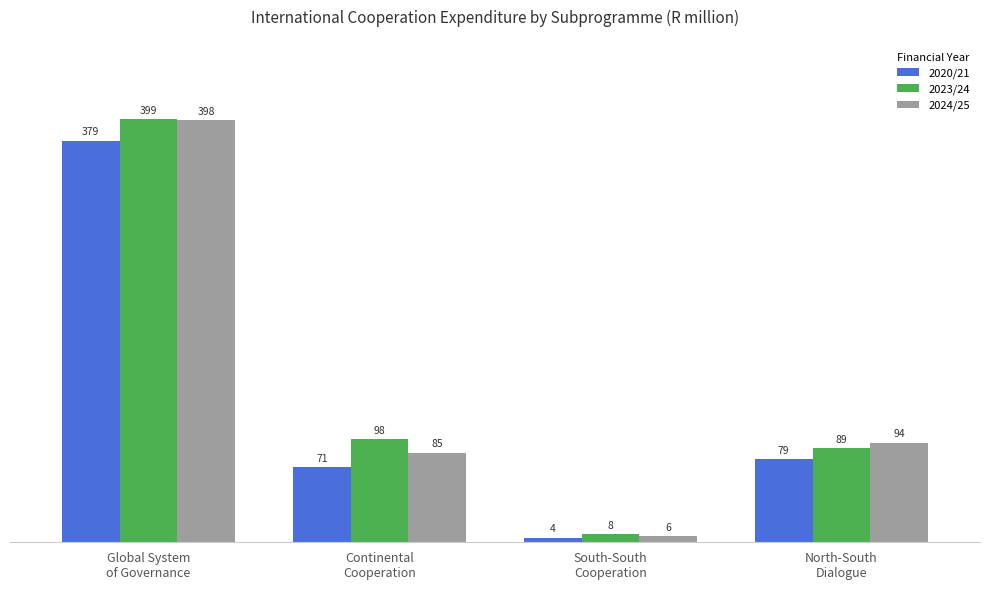

True or false: 2023/24 has a value of 97.5 at Continental
Cooperation.

True